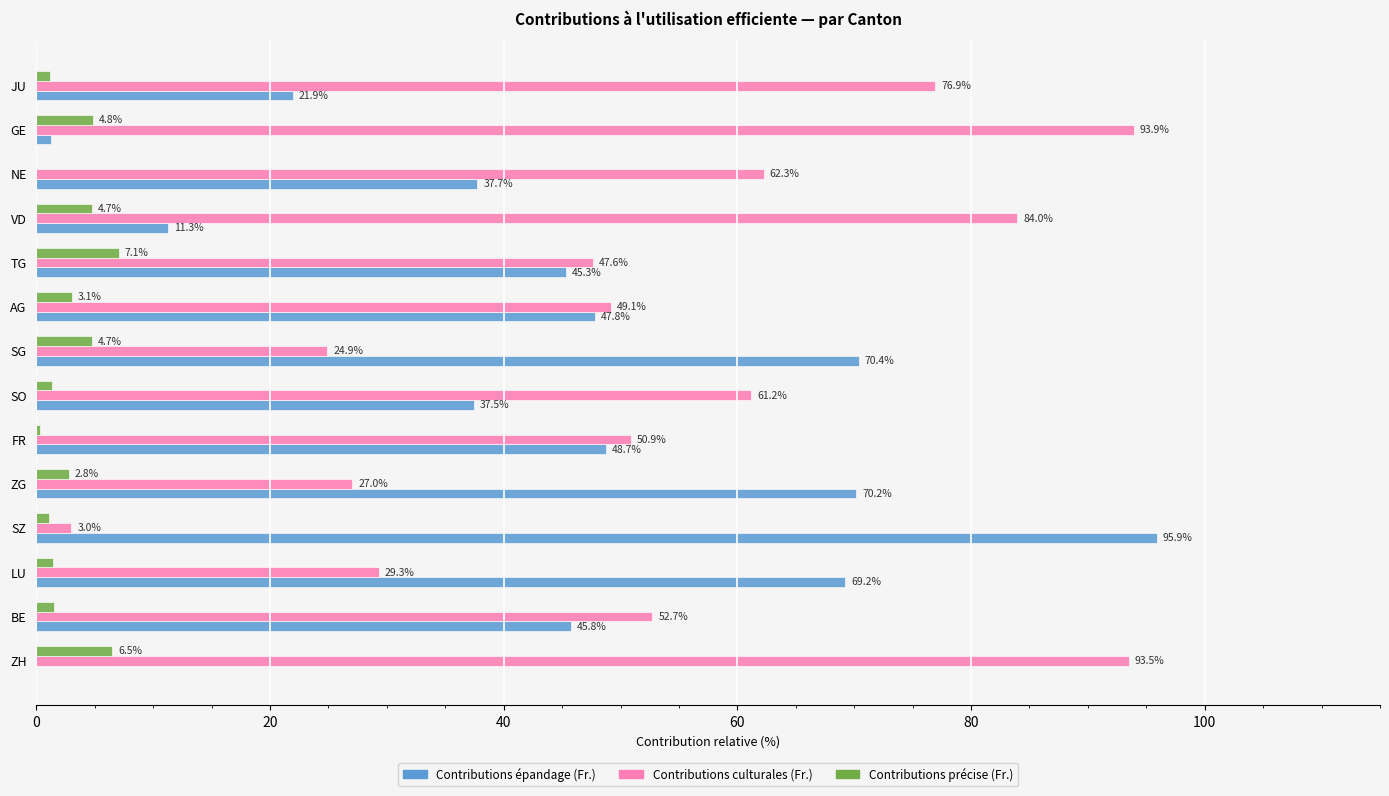

What are all the series names shown in the legend?

Contributions épandage (Fr.), Contributions culturales (Fr.), Contributions précise (Fr.)